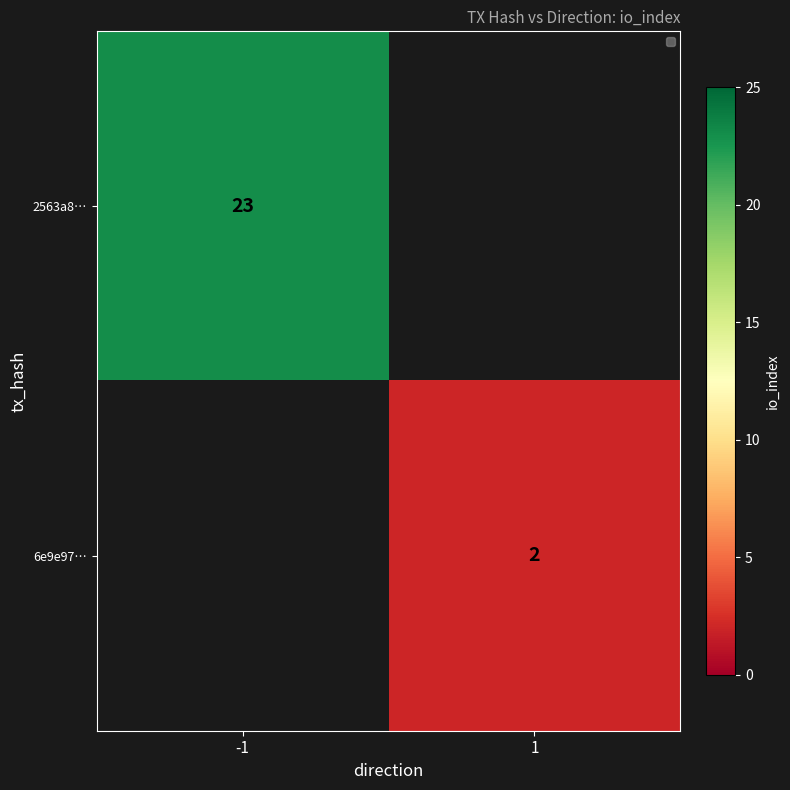

The 6e9e97… series shows 2 at 1. True or false?

True